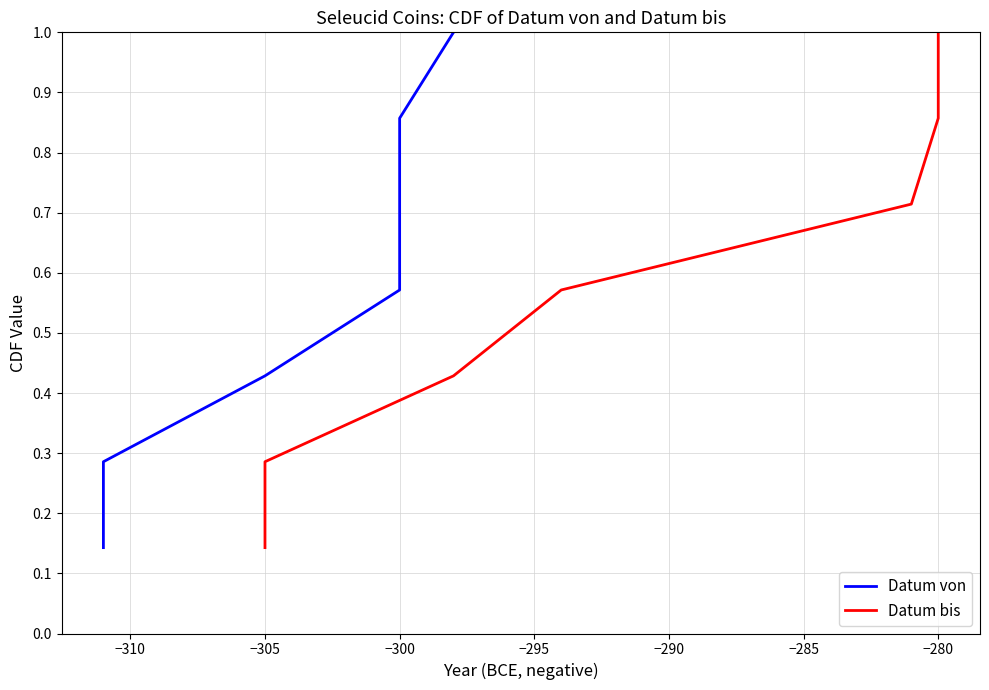

What is the sum of all Datum bis values?

4.0